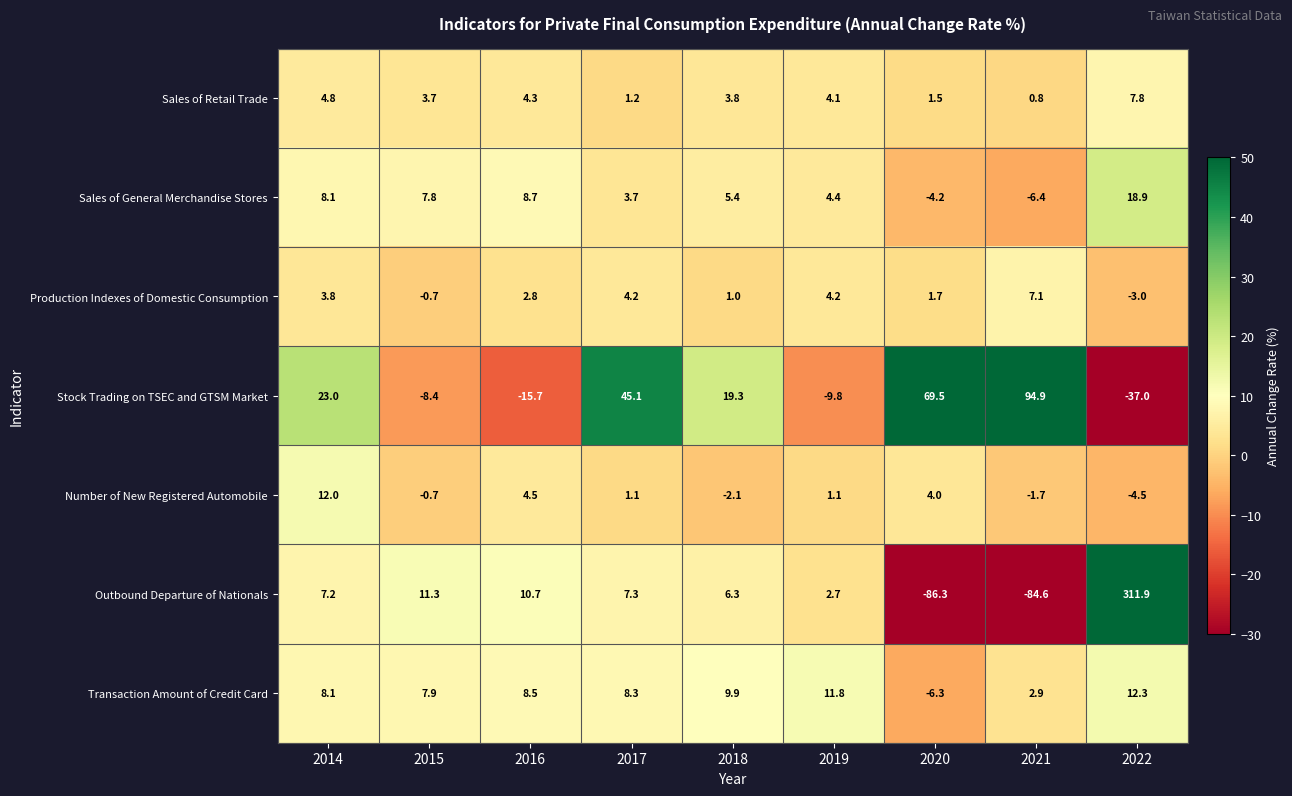

At which category is the sum across all series the highest?

2022